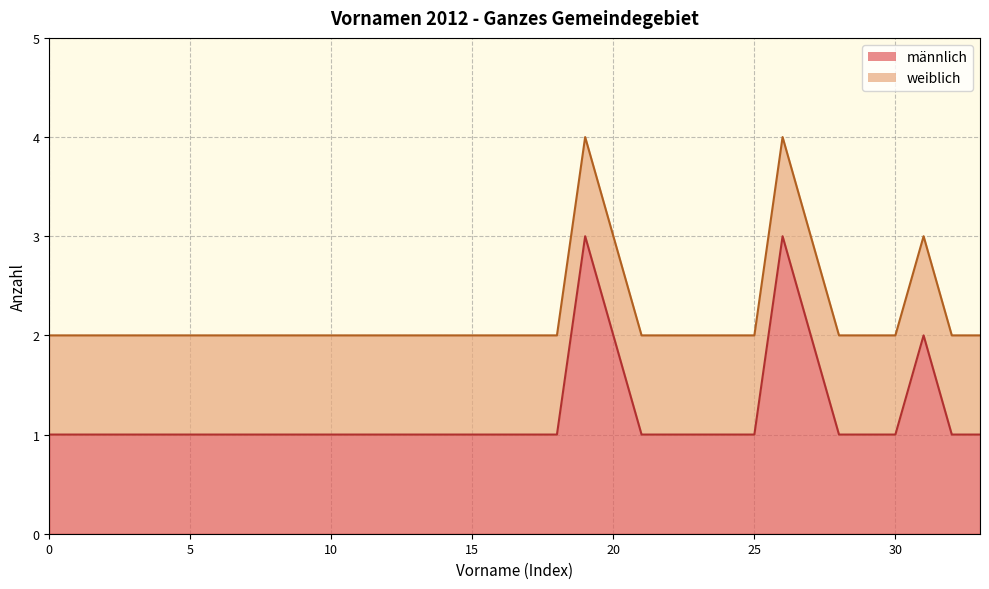

What is the value of the 5th point from the left?

1